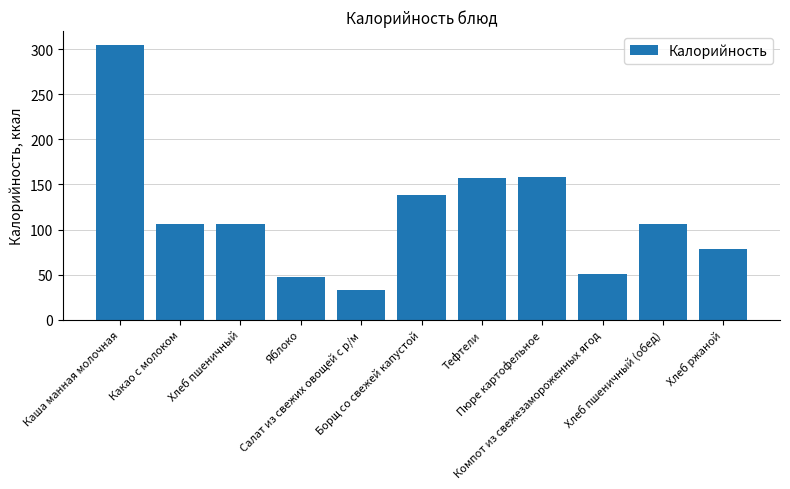

How many series are shown in this chart?

1